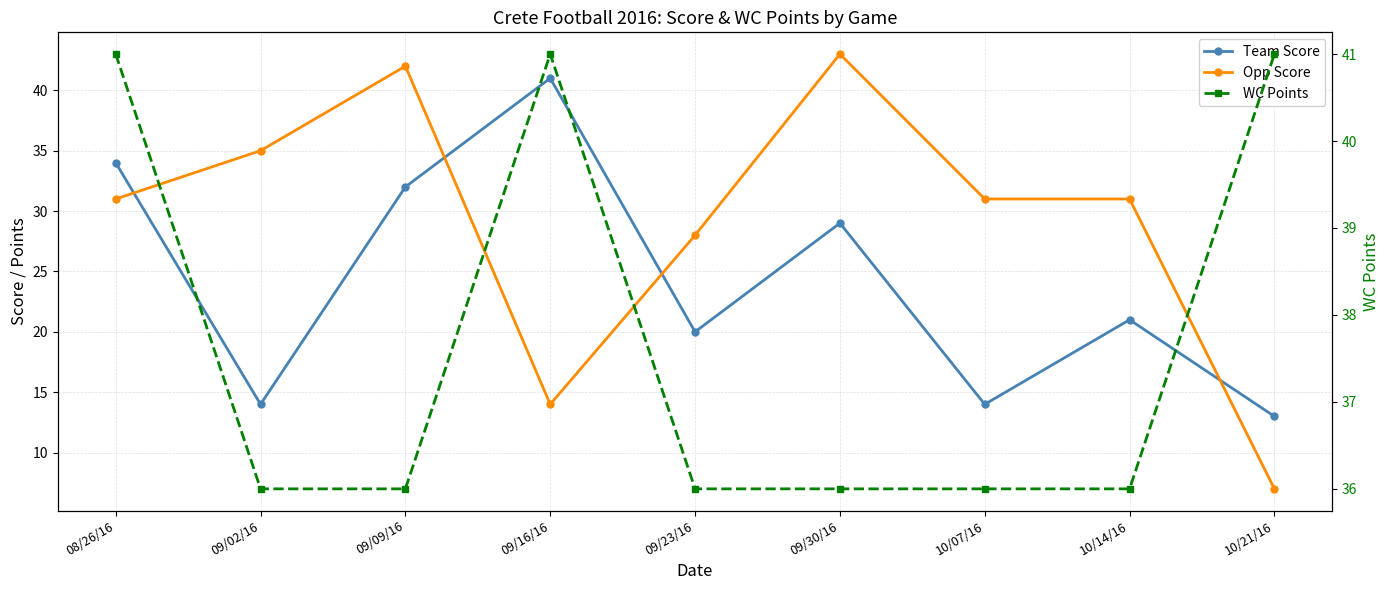

What is the label of the 1st point from the right?

10/21/16